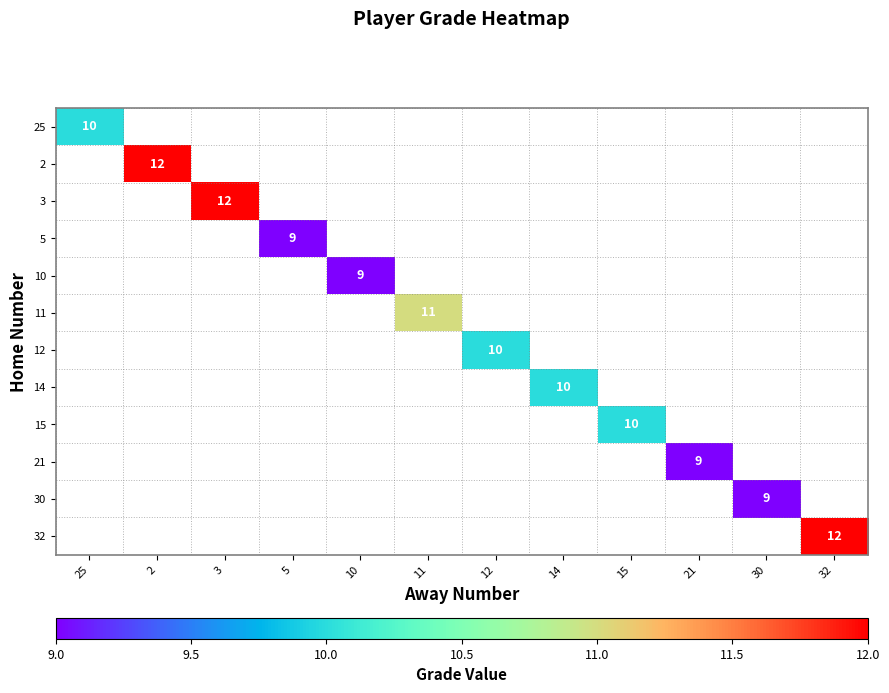

True or false: 12 has a value of 3.4 at 12.

False